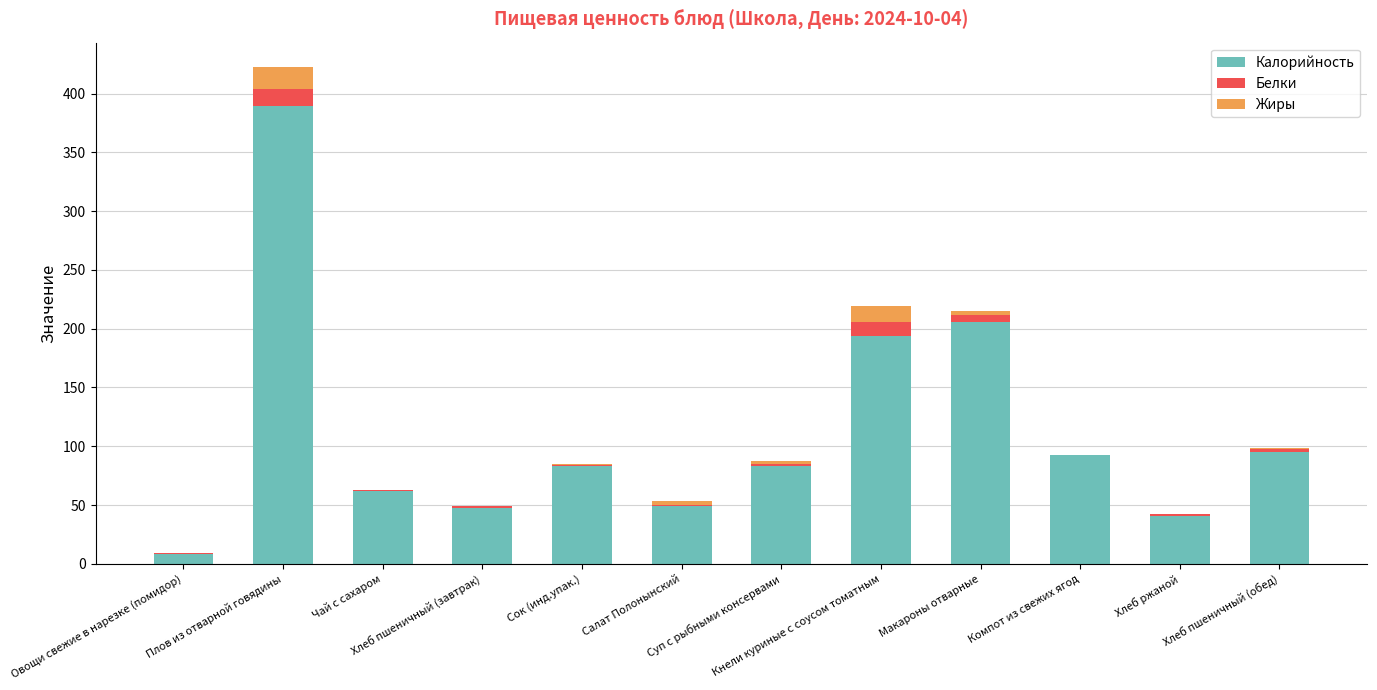

What is the label of the 5th bar from the left?

Сок (инд.упак.)